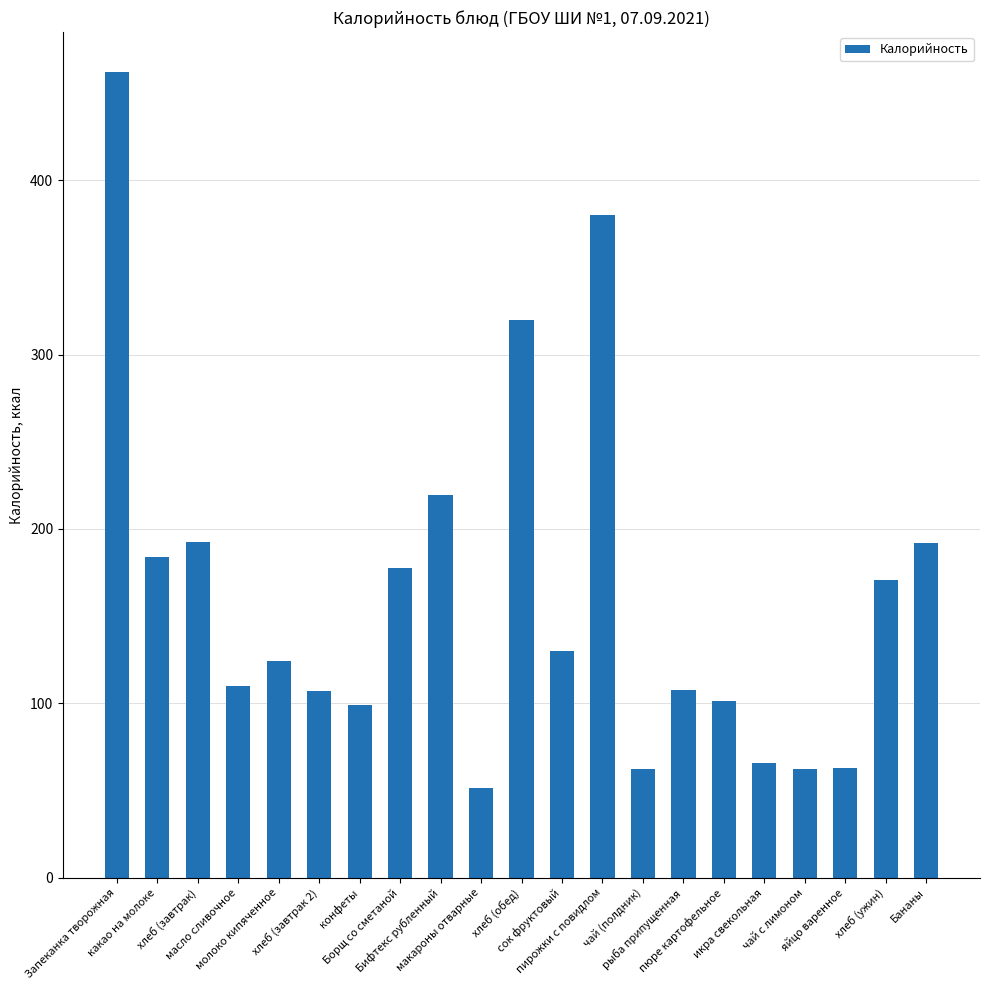

What position from the left is масло сливочное?

4